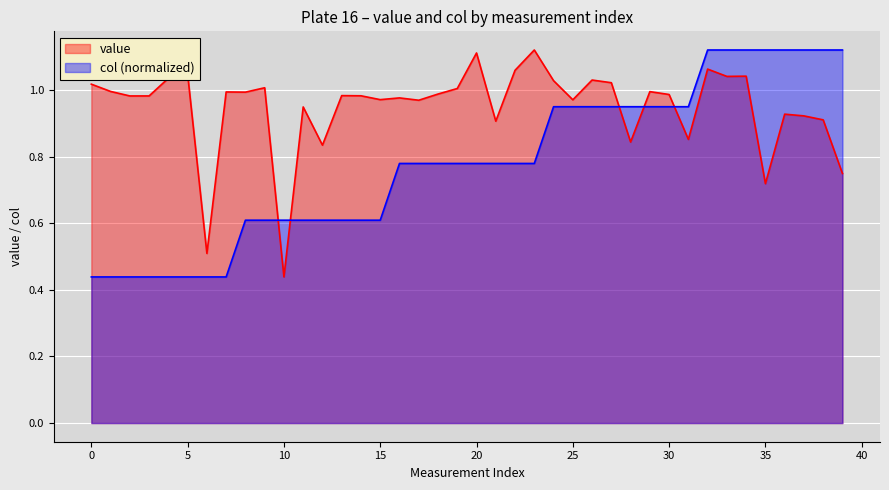

Between A and A, which series saw the biggest shift?

col